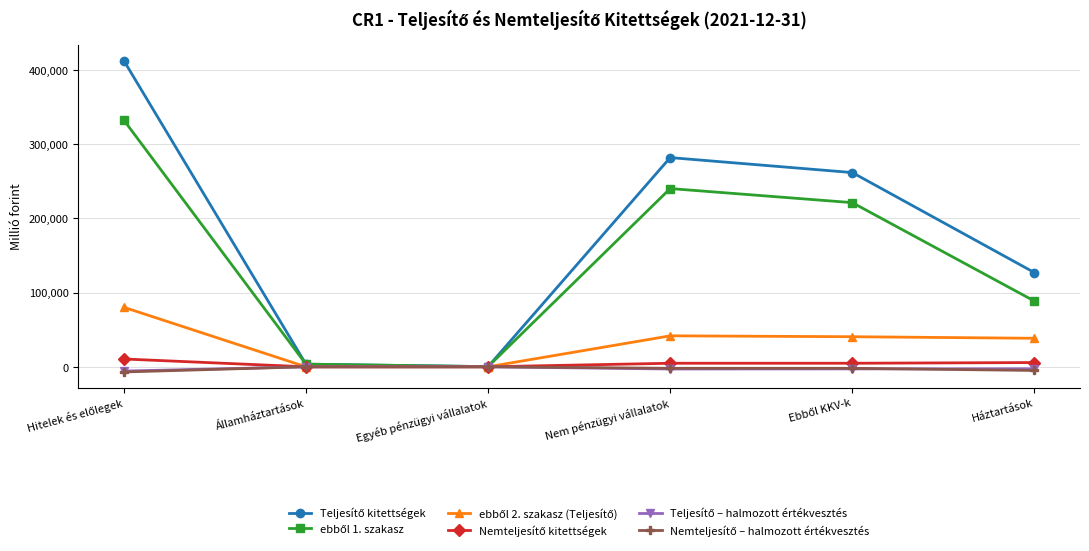

Count the number of data series in this chart.

6